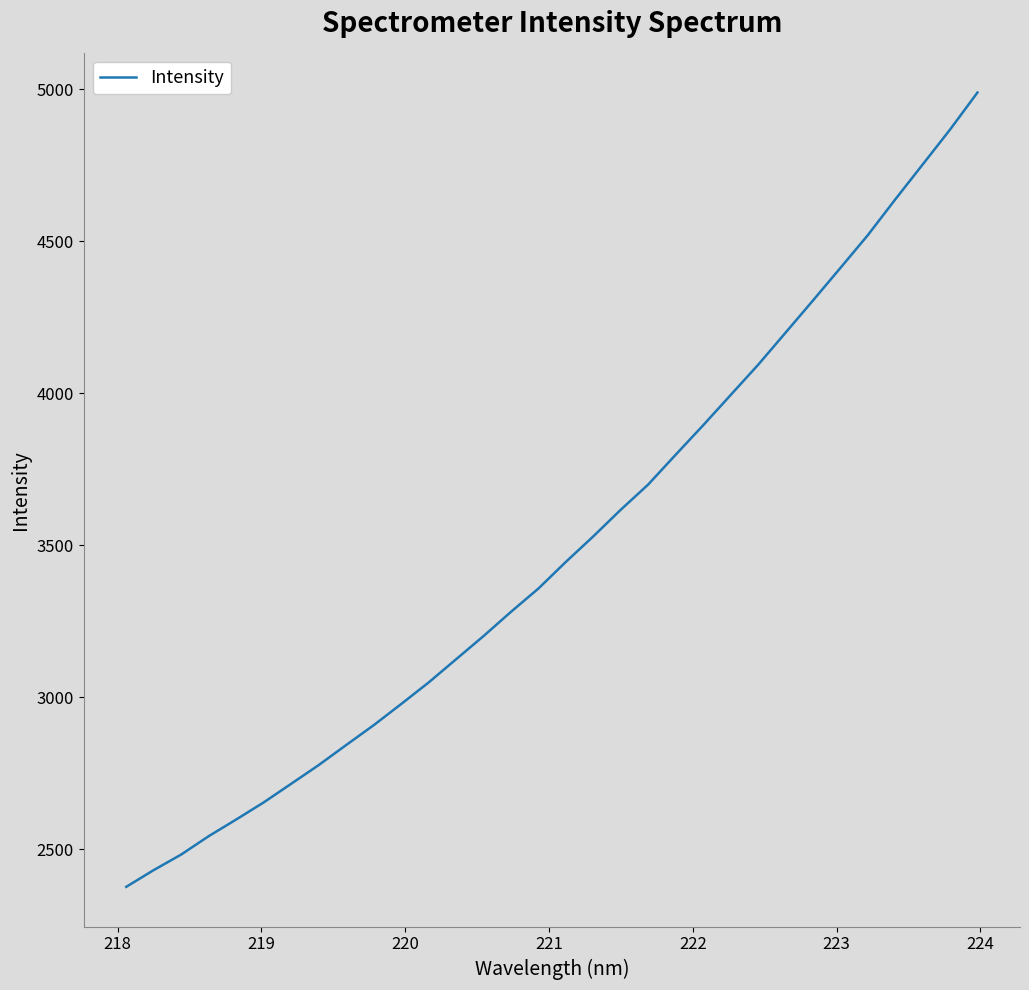

What is the maximum value shown in the chart?

4989.4